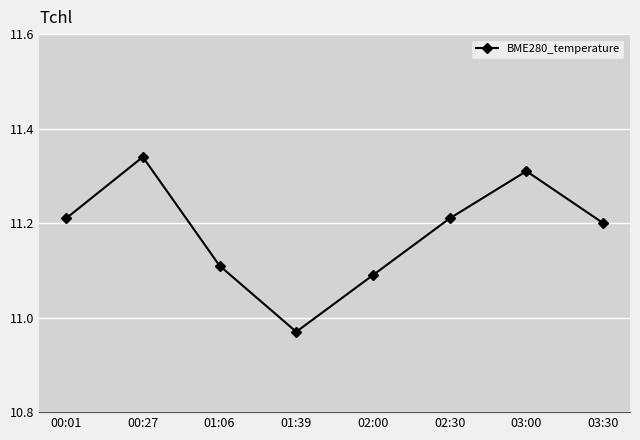

Which category has the highest value across all series?

00:27